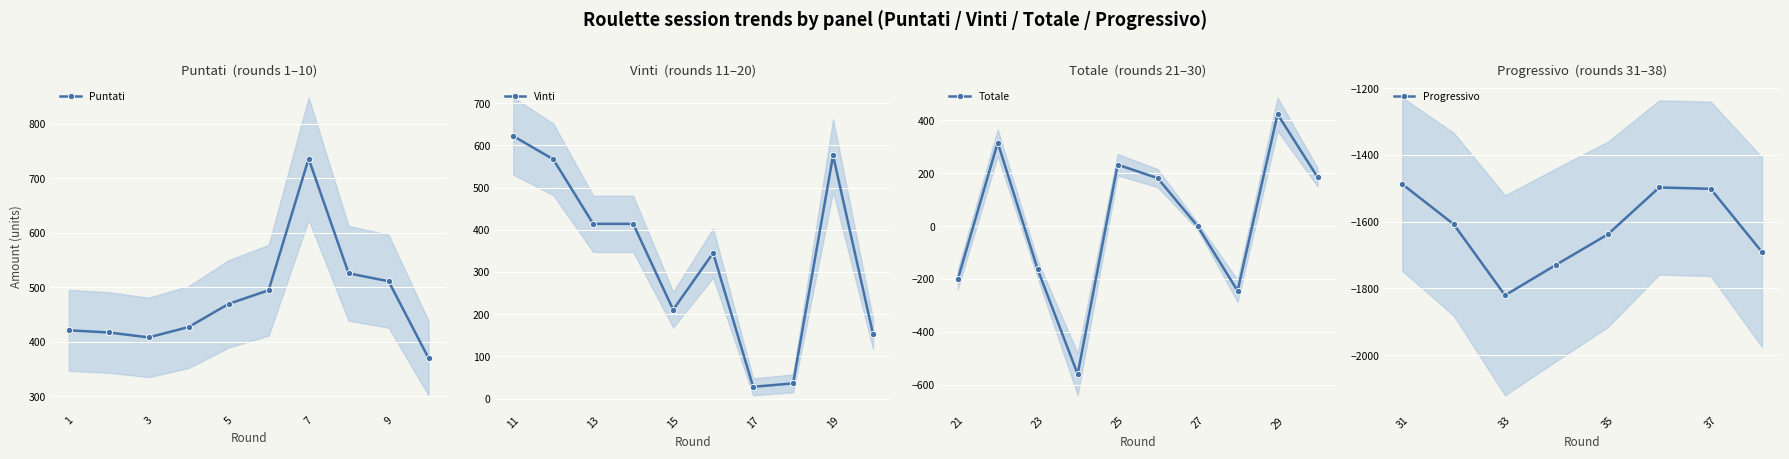

How many values in the Puntati series exceed 469?

5